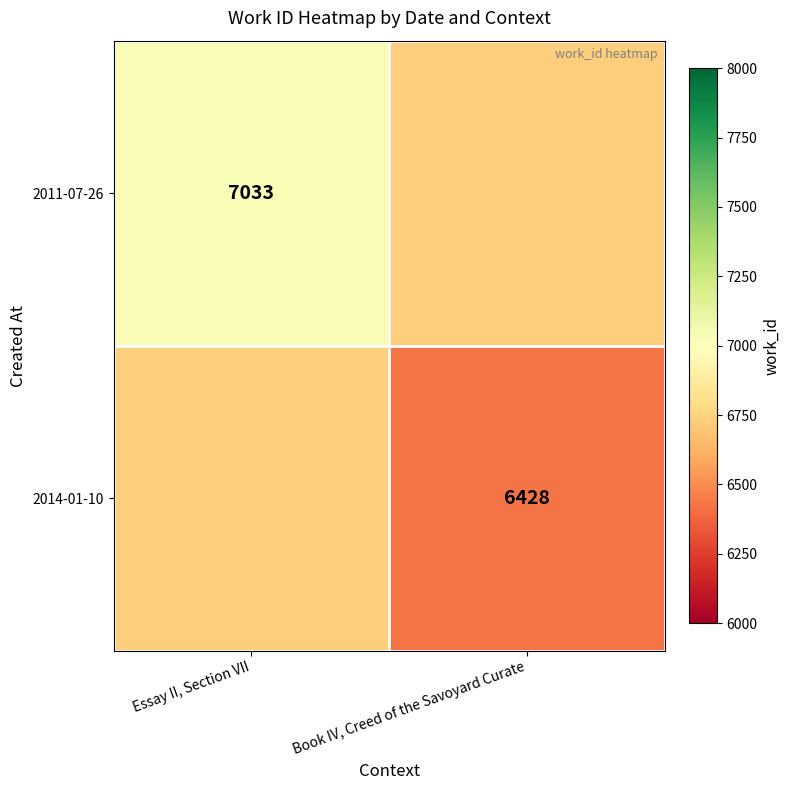

What is the minimum value shown in the chart?

6428.0